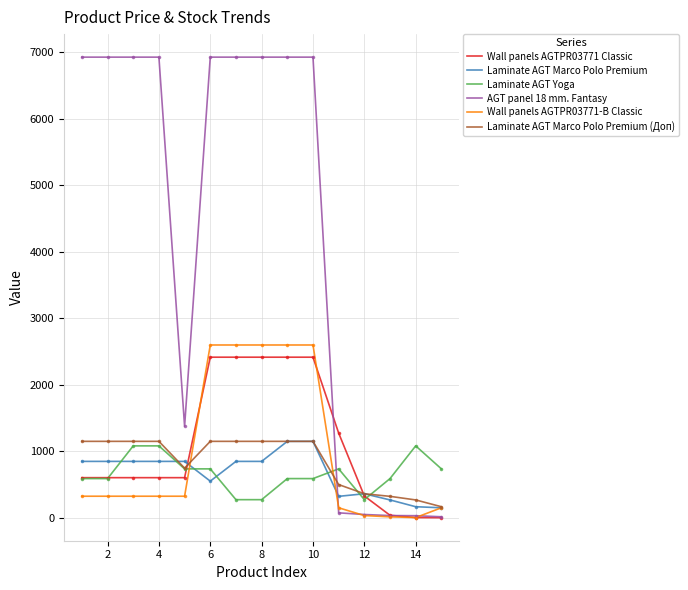

Which series has the widest spread of values?

AGT panel 18 mm. Fantasy